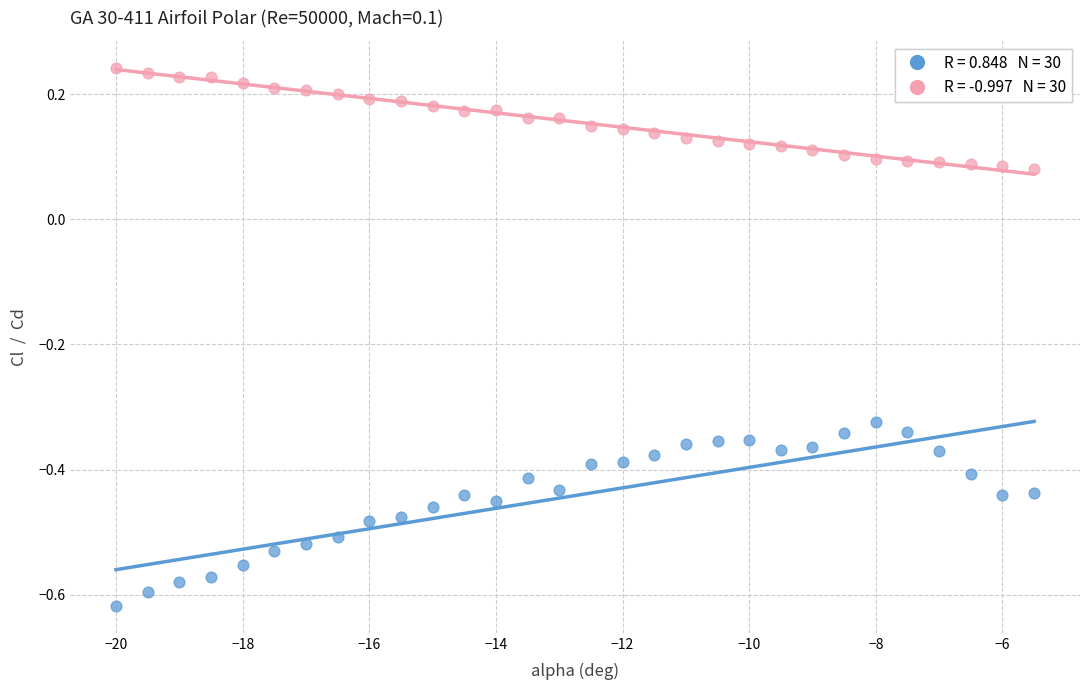

Across all data points, what is the range of Y values (max minus min)?

0.9